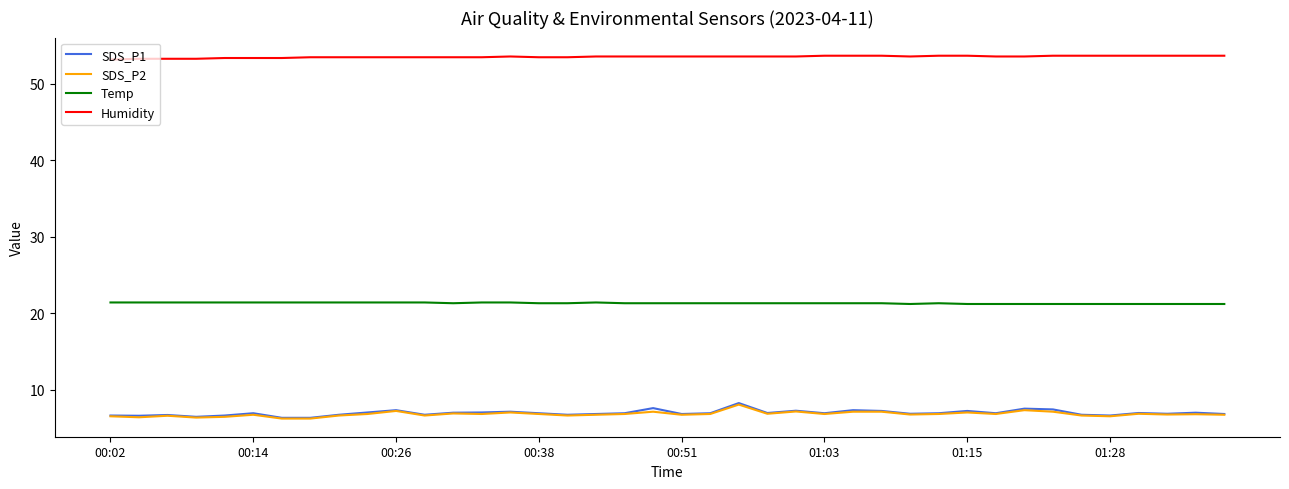

What is the smallest value displayed?

6.2